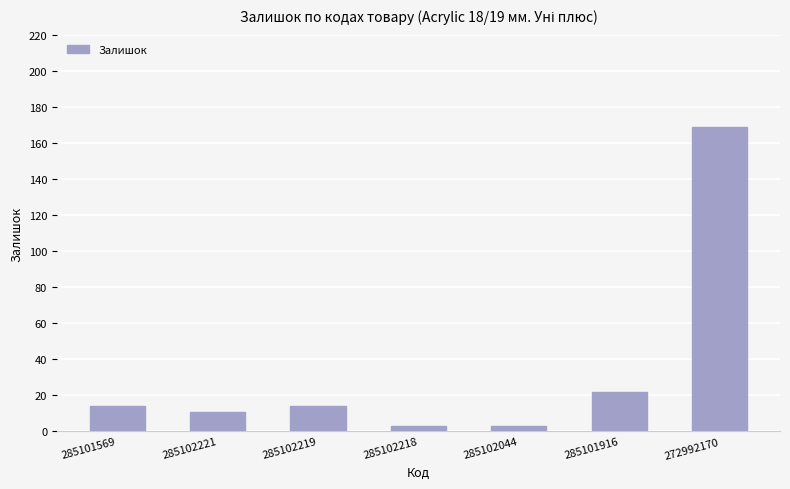

The chart shows a value of 14 at 285101569. True or false?

True